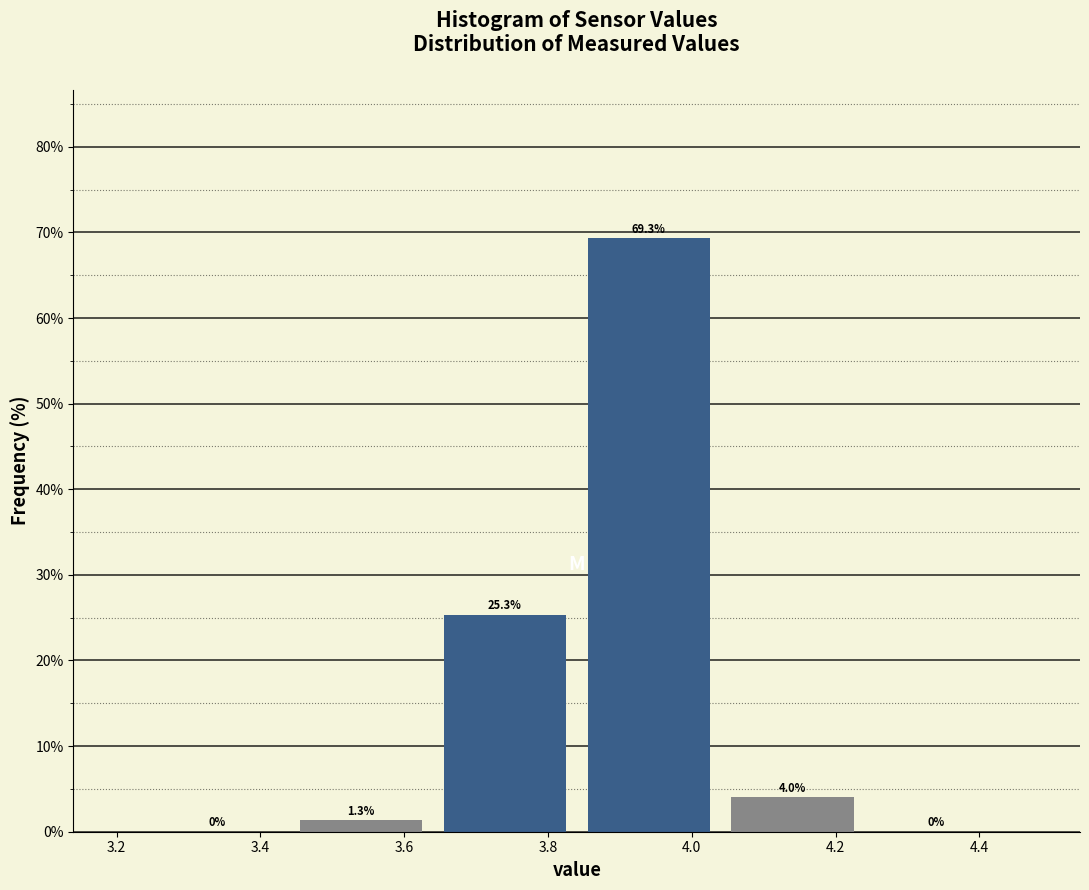

Reading left to right, transcribe this chart: for each bar, give the range it covers on the x-axis and its height.

3.24 to 3.44: 0.0
3.44 to 3.64: 1.3
3.64 to 3.84: 25.3
3.84 to 4.04: 69.3
4.04 to 4.24: 4.0
4.24 to 4.44: 0.0